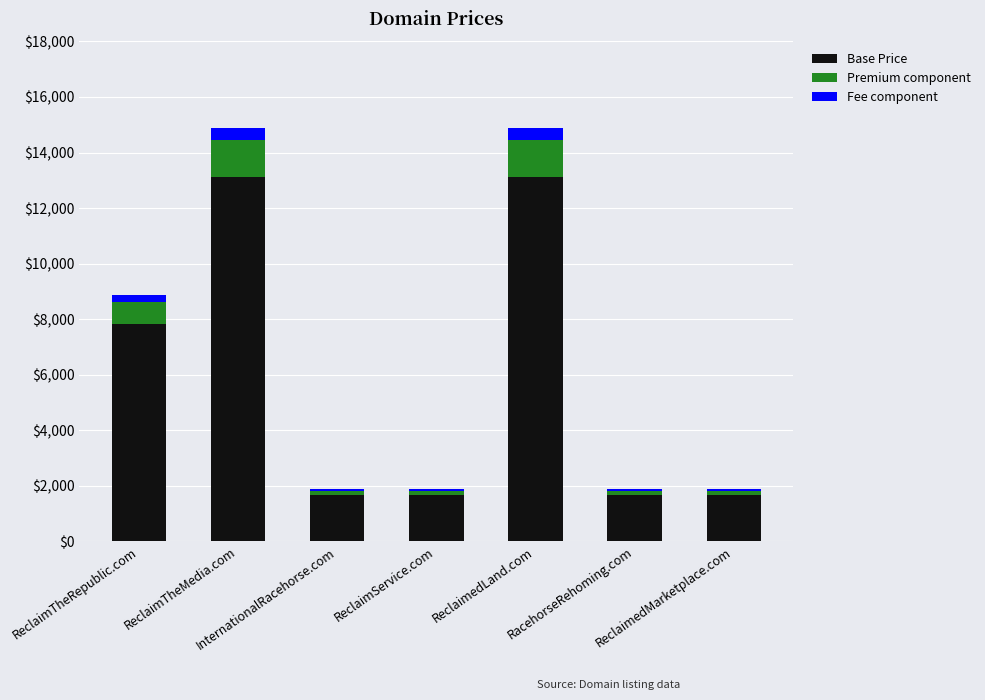

Are the bars horizontal?

No